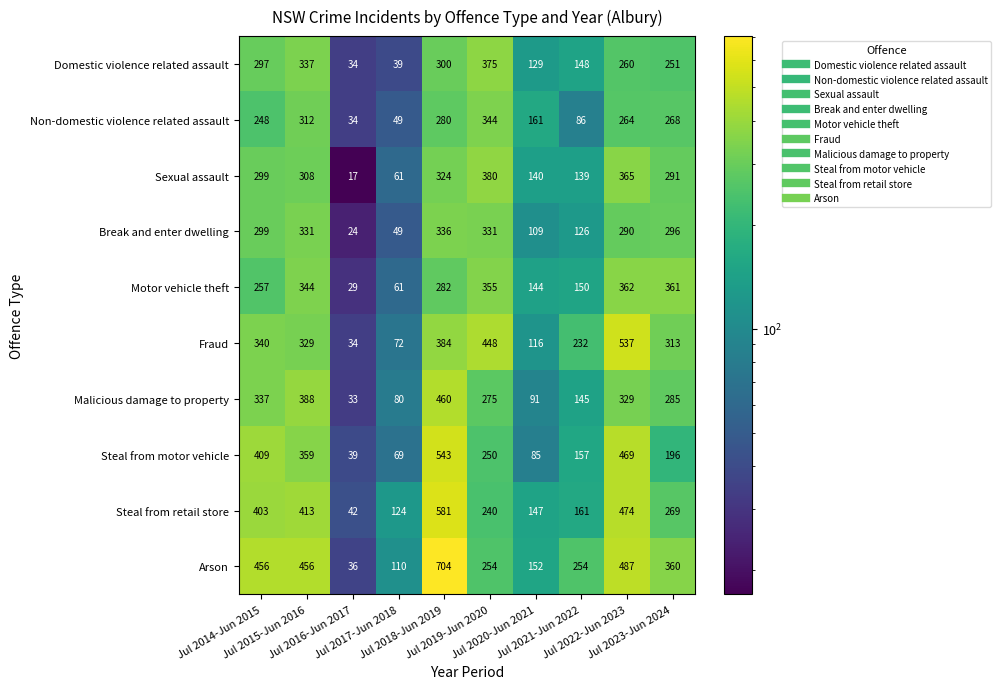

At how many categories does at least one series exceed 243?

7